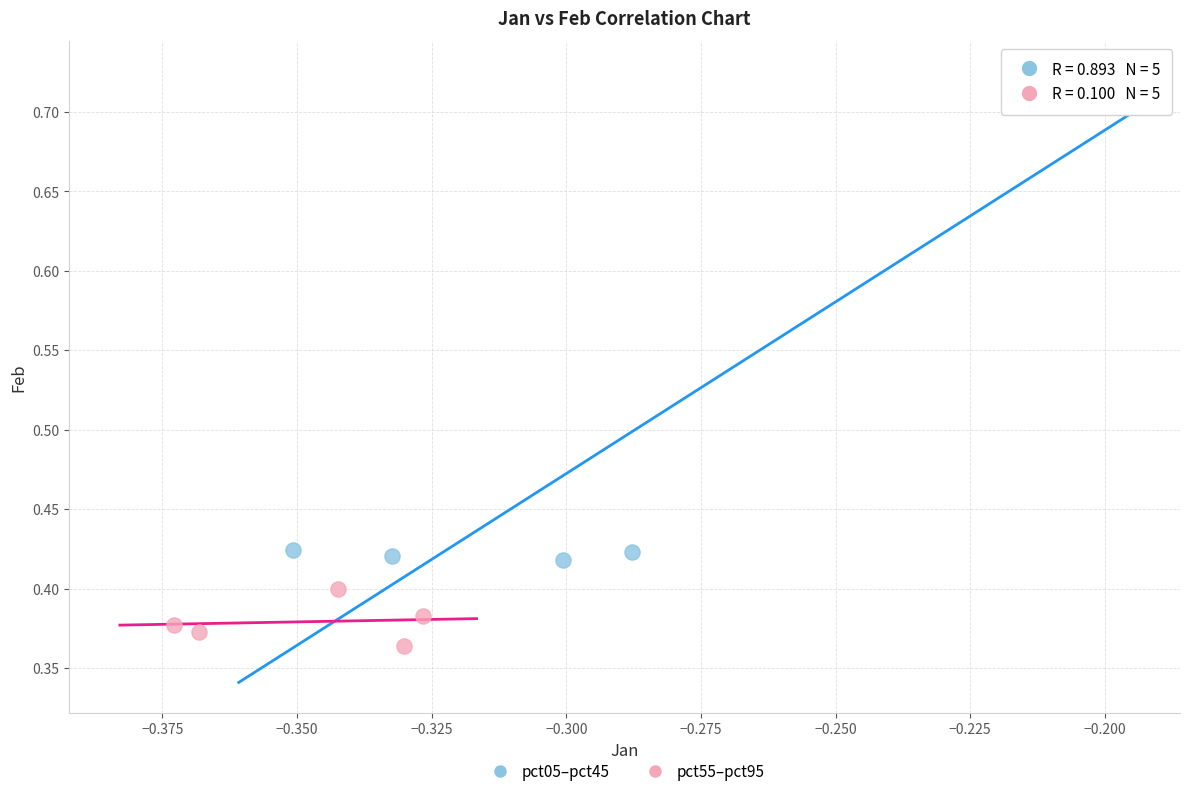

What are all the series names shown in the legend?

pct05–pct45, pct55–pct95